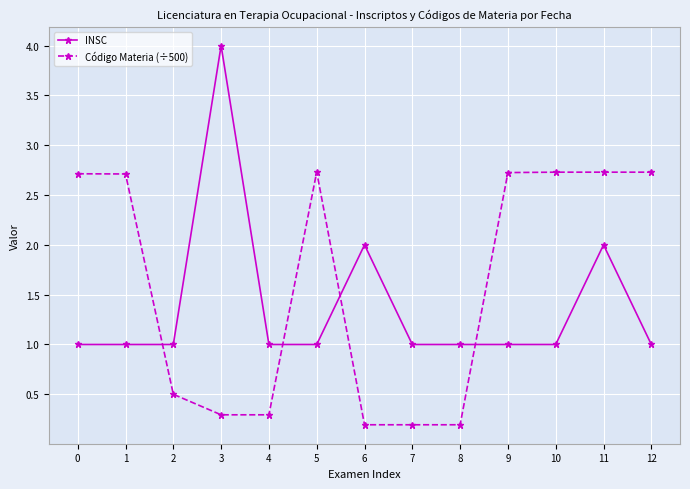

What is the difference between the Código Materia (÷500) values at 5 and 6?

2.5